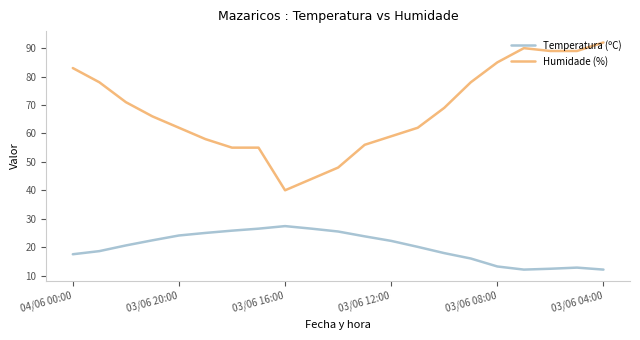

True or false: Temperatura (ºC) and Humidade (%) intersect in this chart.

False